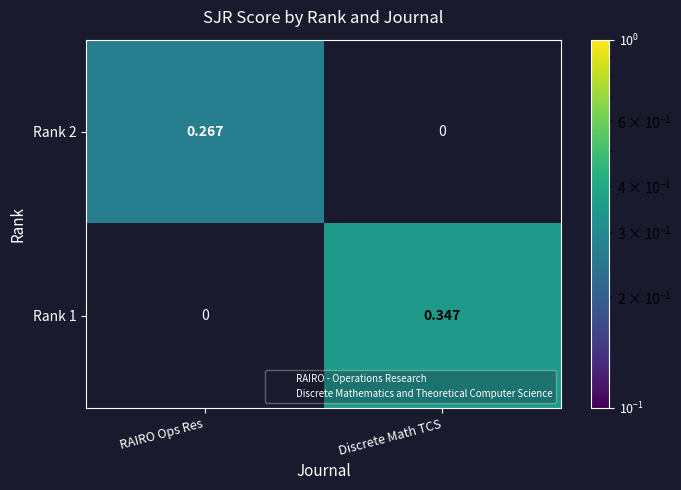

List the labels in order of Rank 1 value, largest first.

Discrete Math TCS, RAIRO Ops Res